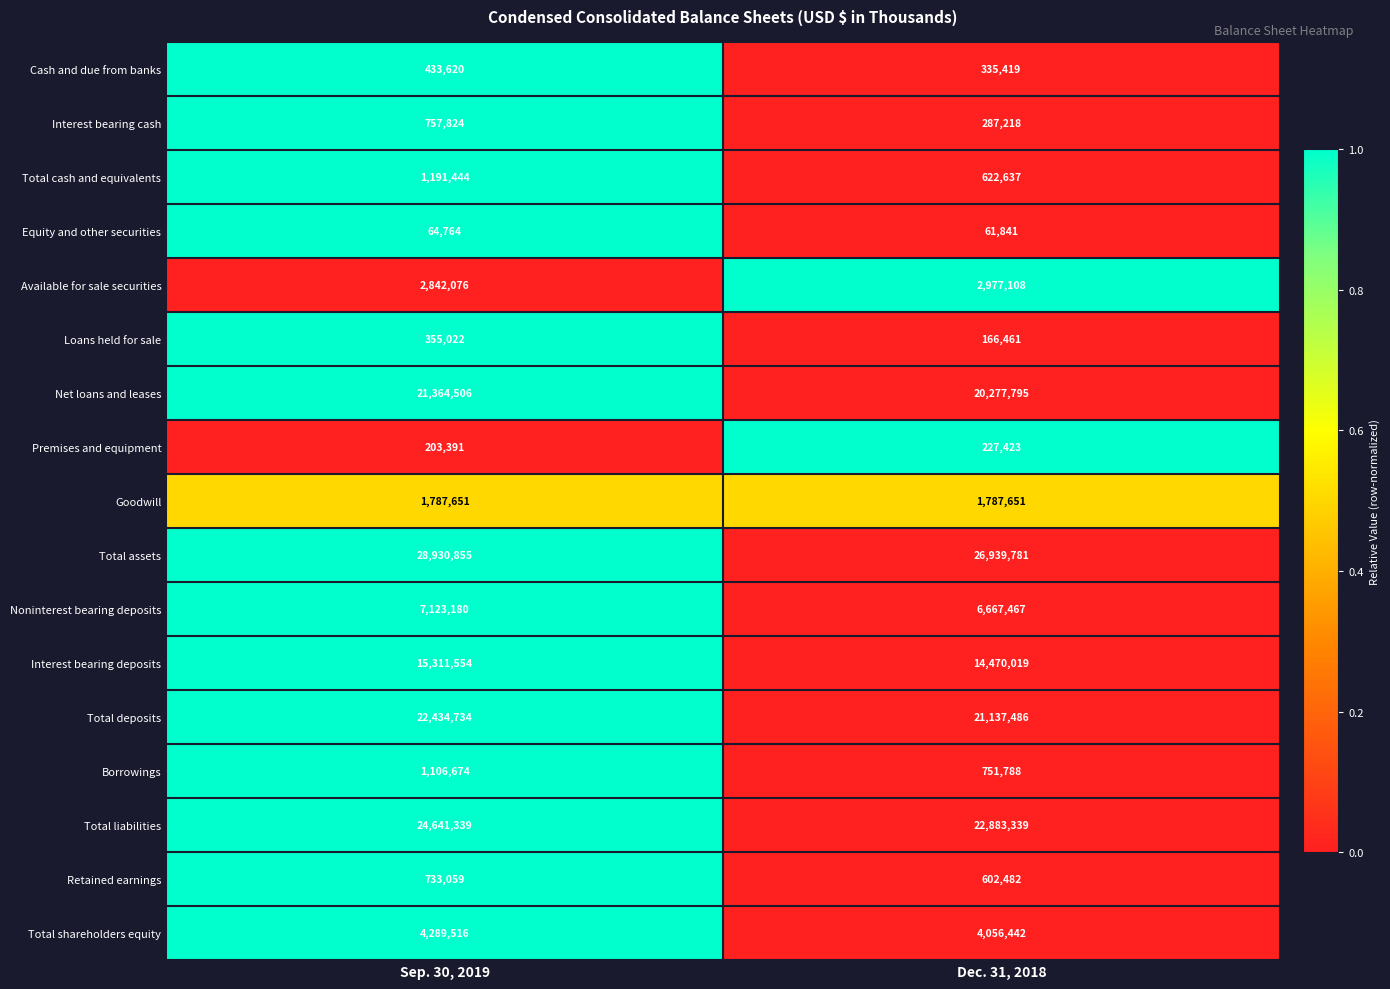

What is the difference between the maximum and minimum values in the Cash and due from banks series?

98201